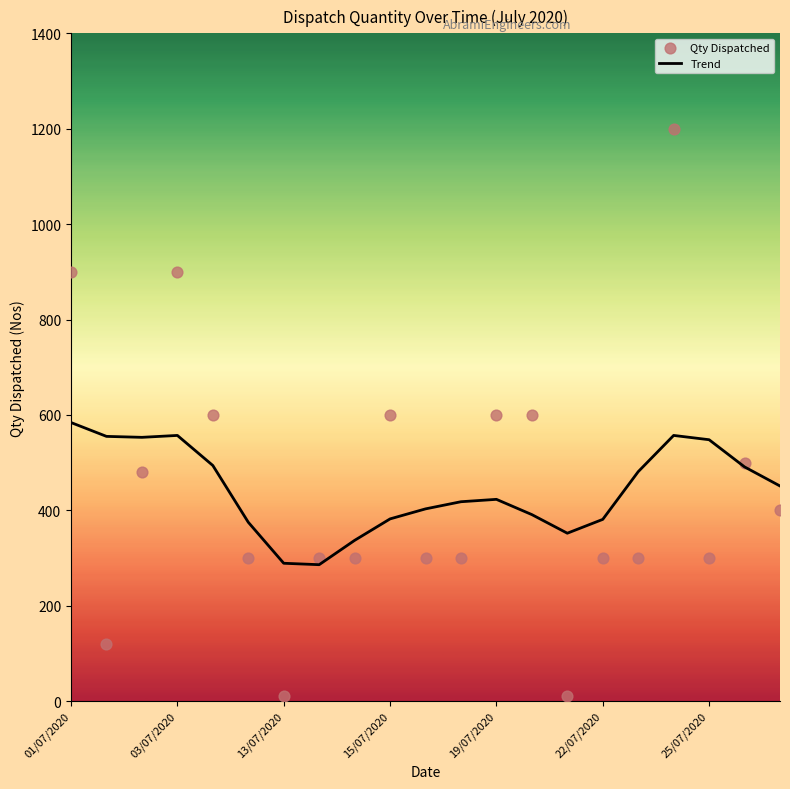

What are all the series names shown in the legend?

Trend, Qty Dispatched